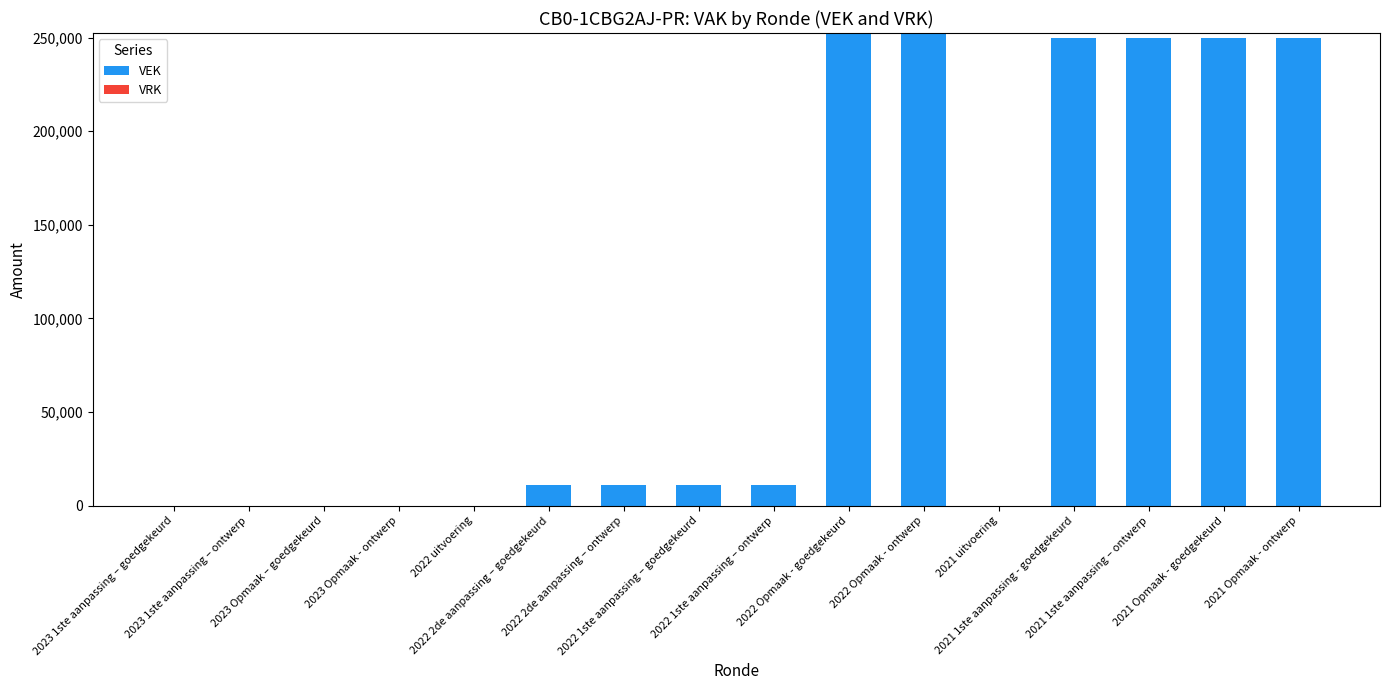

What is the sum of all values?

1548732